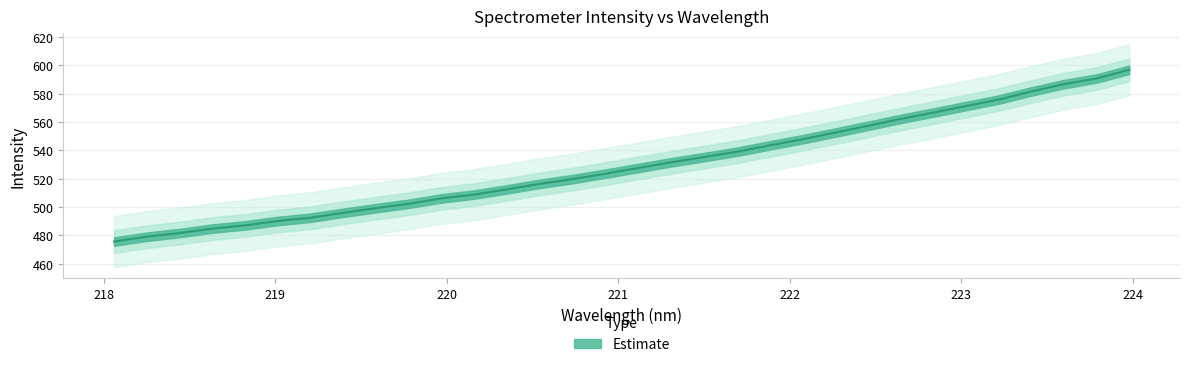

What is the average value?

529.4